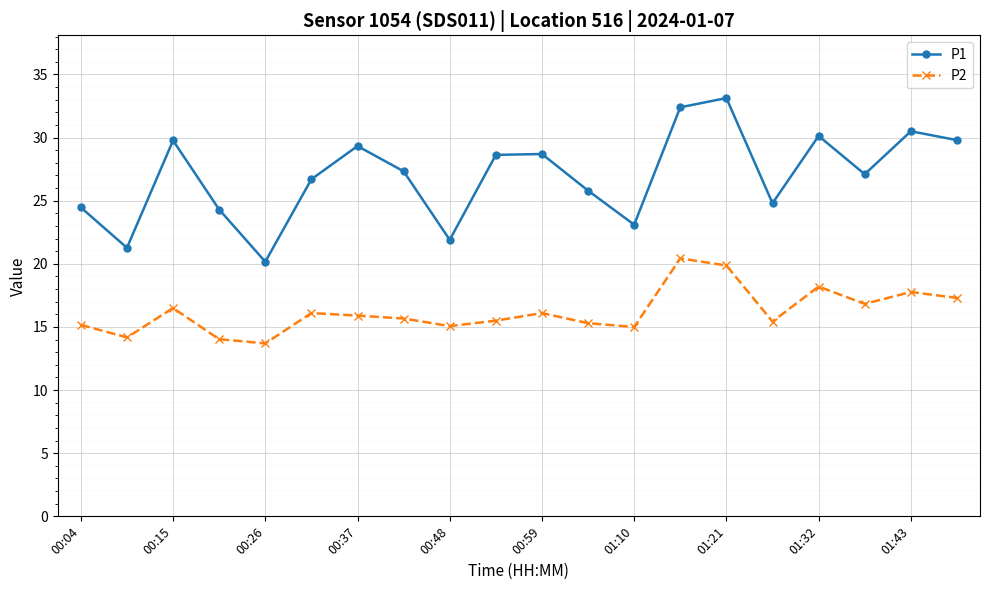

True or false: P1 has more than 0 points higher than both neighbors.

True